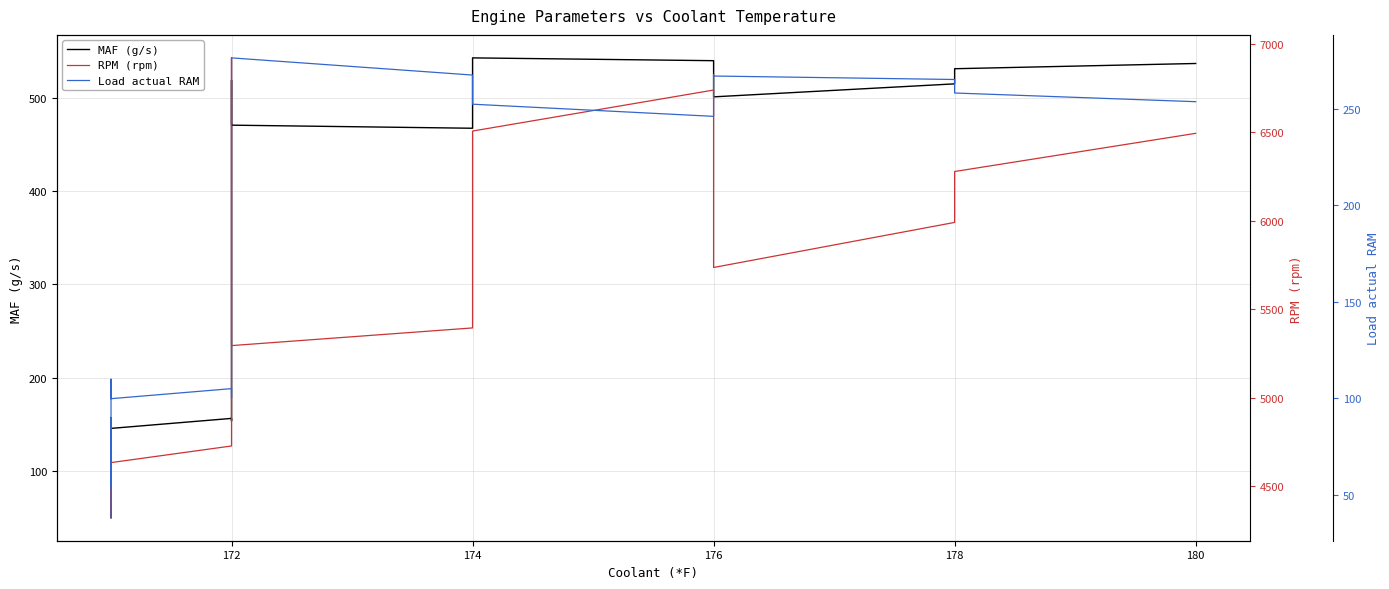

What is the difference between the maximum and second lowest values in the RPM (rpm) series?

2574.0